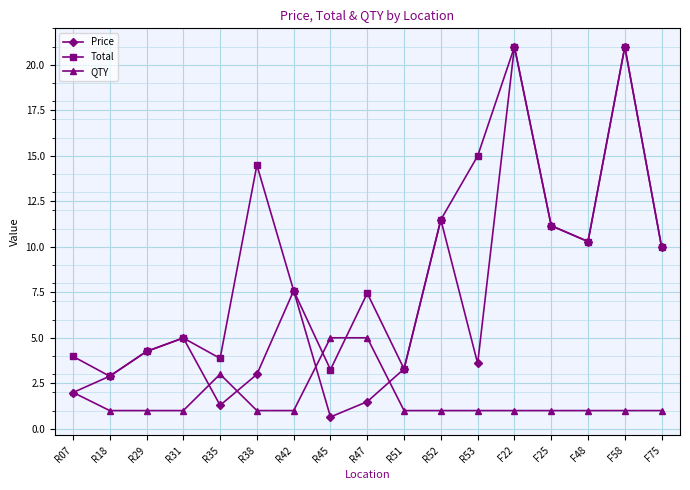

The QTY series shows 1.0 at F22. True or false?

True